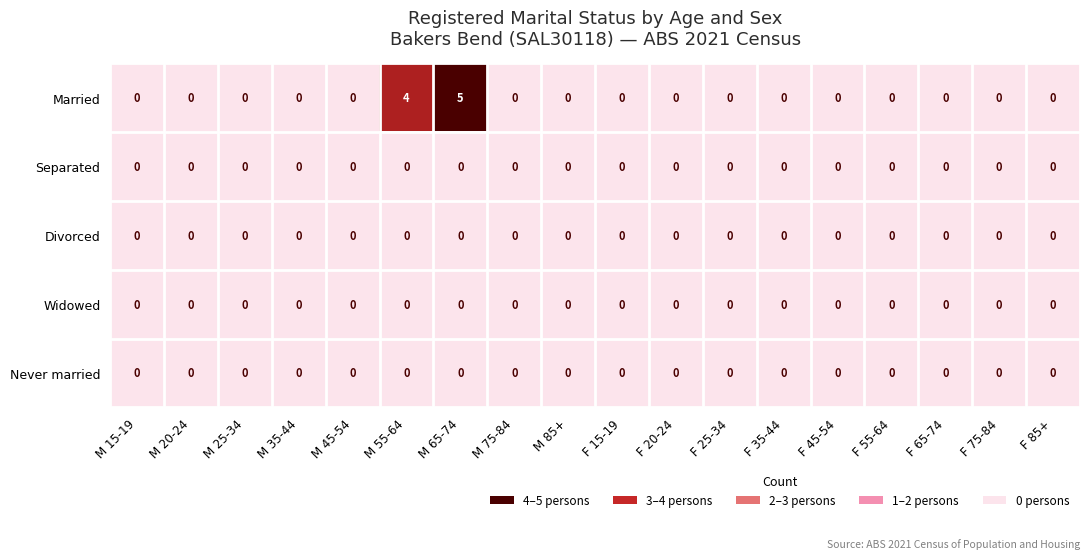

True or false: Widowed has a value of 0 at F 25-34.

True